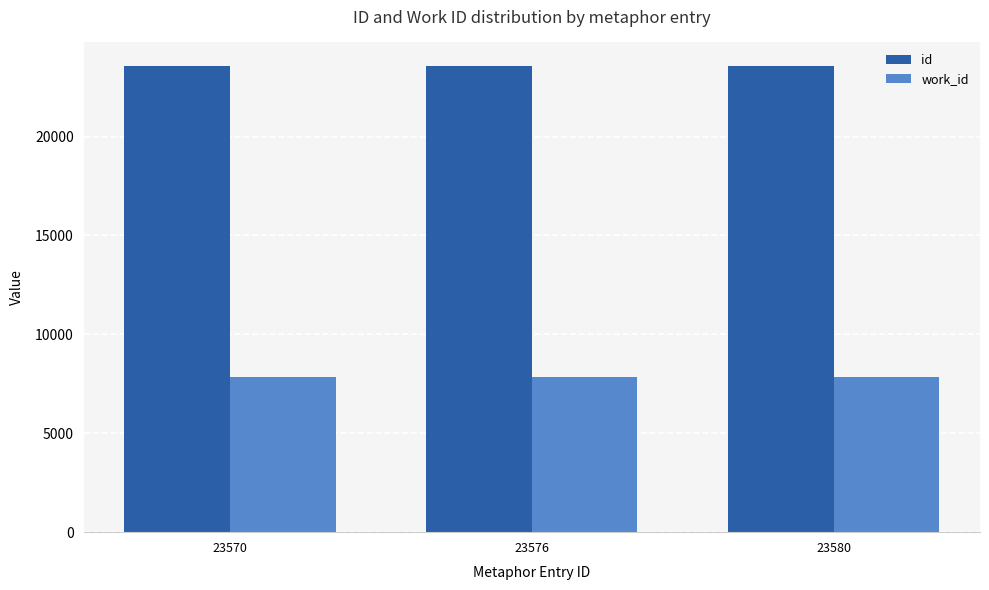

What is the minimum value for work_id?

7835